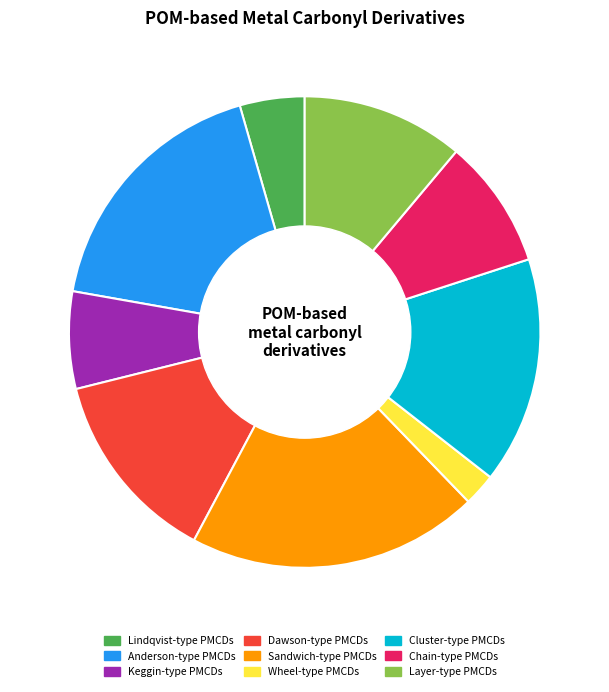

Combined, do Layer-type PMCDs and Keggin-type PMCDs account for over 50%?

No